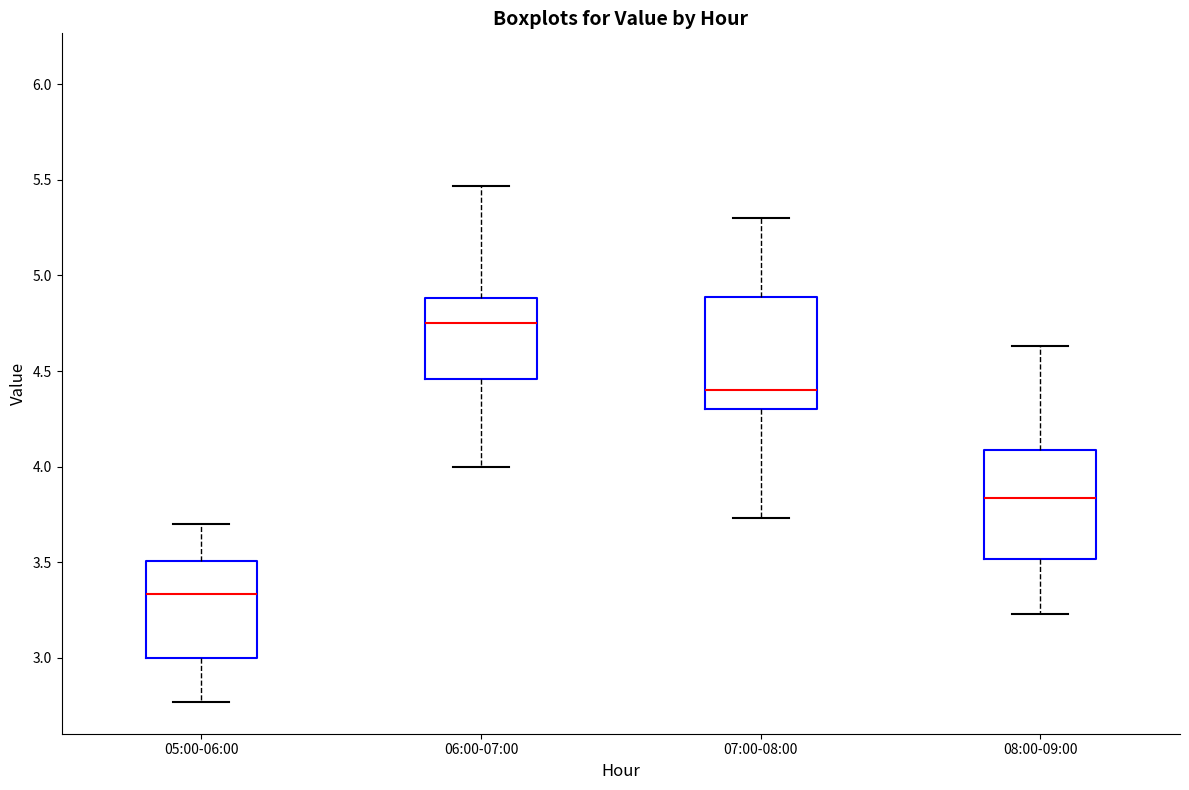

Which box's median line is the highest?

06:00-07:00